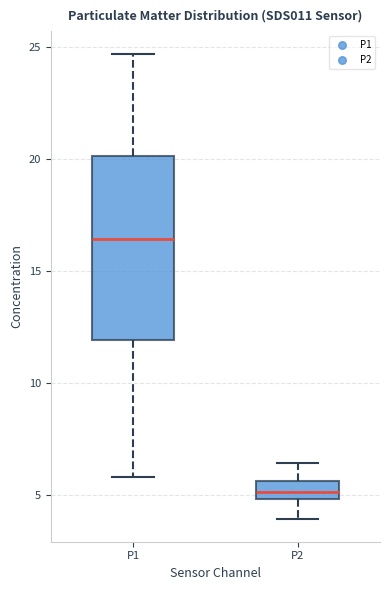

Where is the upper edge of the box for P2 on the y-axis? The values are not printed on the chart, so give them approximately, as read against the axis.

5.5